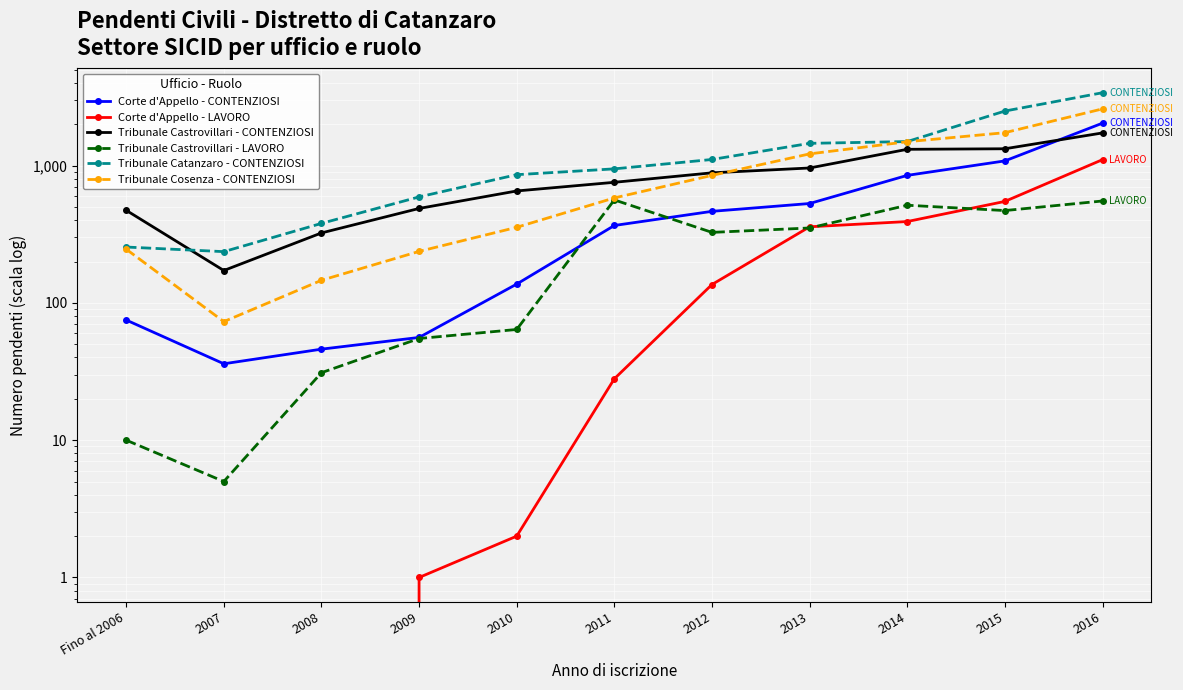

At 2015, list the series in order from smallest to largest.

Tribunale Castrovillari - LAVORO, Corte d'Appello - LAVORO, Corte d'Appello - CONTENZIOSI, Tribunale Castrovillari - CONTENZIOSI, Tribunale Cosenza - CONTENZIOSI, Tribunale Catanzaro - CONTENZIOSI